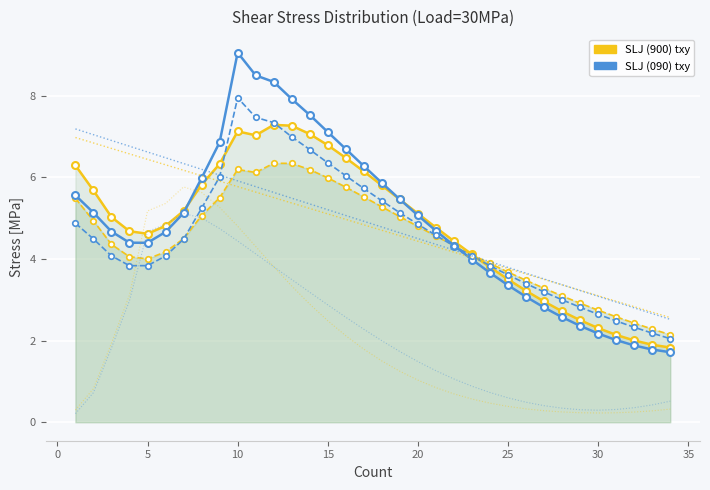

How many values in the SLJ-1 (900) txy series are below 5?

17